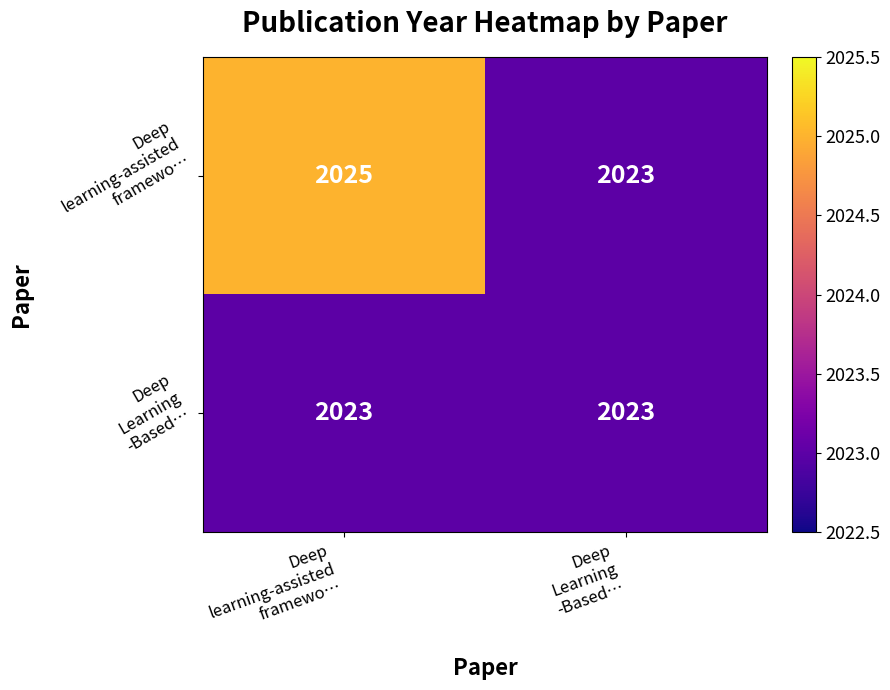

What is the greatest value displayed?

2025